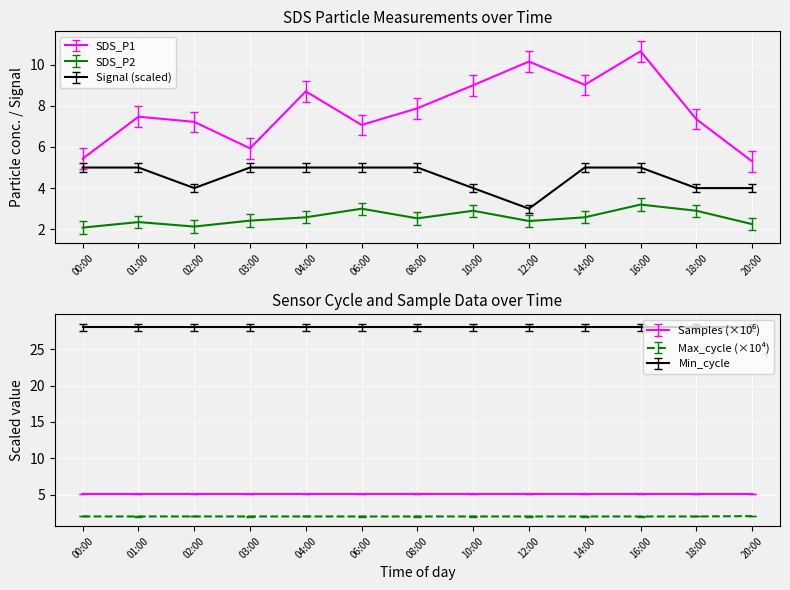

At how many categories does at least one series exceed 8?

5